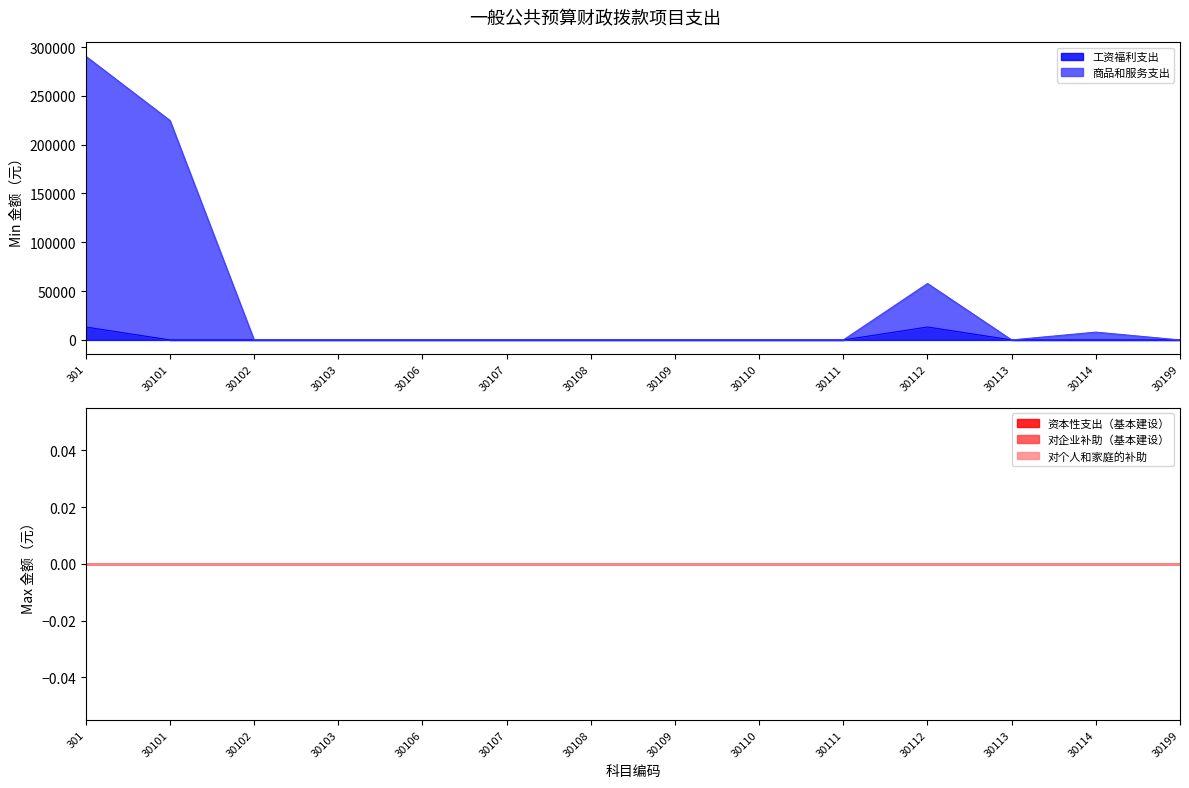

Between 30108 and 30110, which is larger?

30108